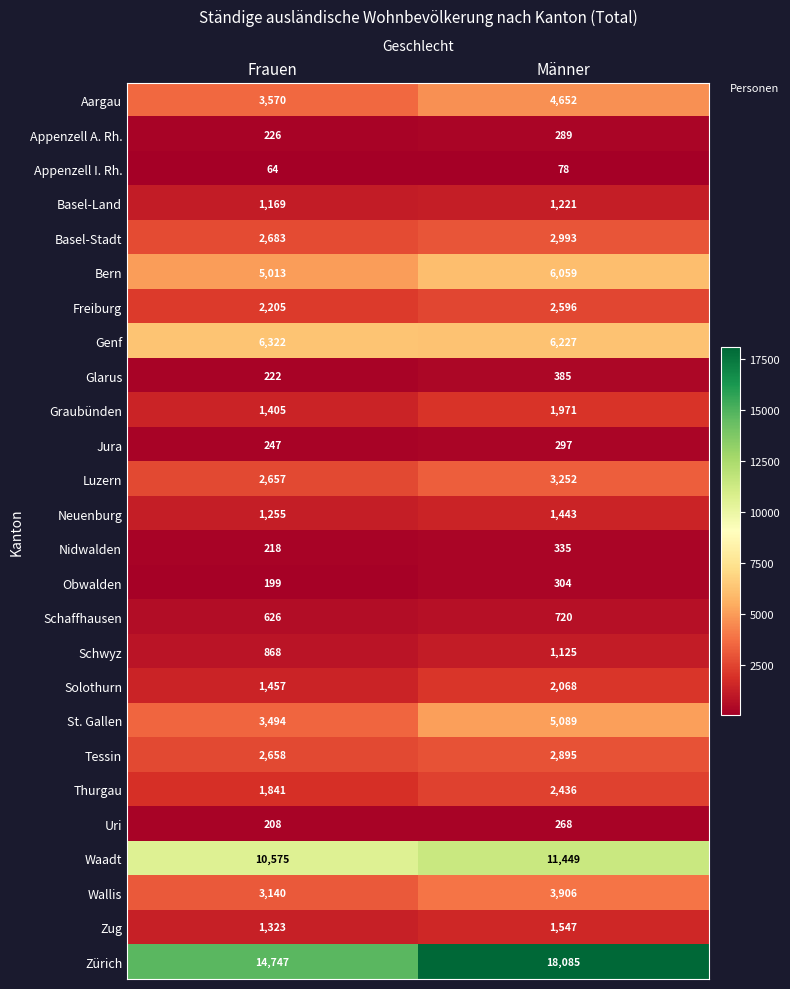

The value of Appenzell I. Rh. at Männer is 78. True or false?

True